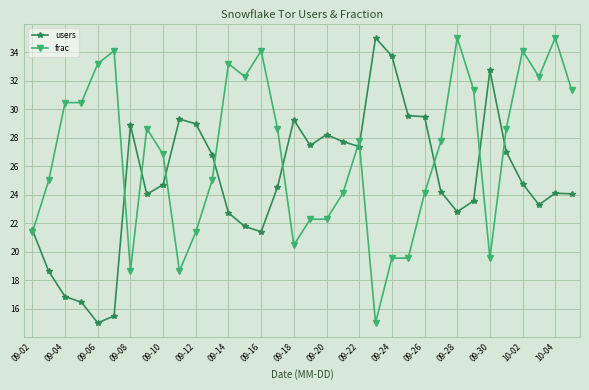

Which series has the largest total across all categories?

frac